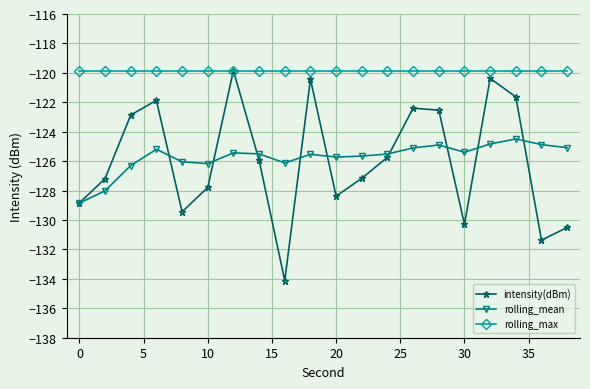

What is the value of the rolling_mean point at the 3rd from the left?

-126.3